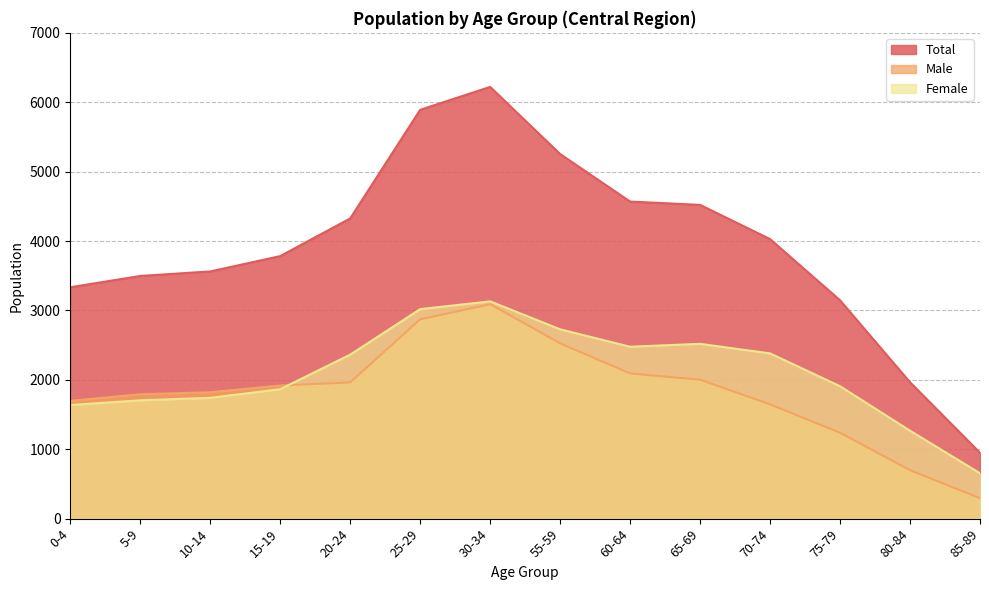

Does the chart display data point markers on the line(s)?

No